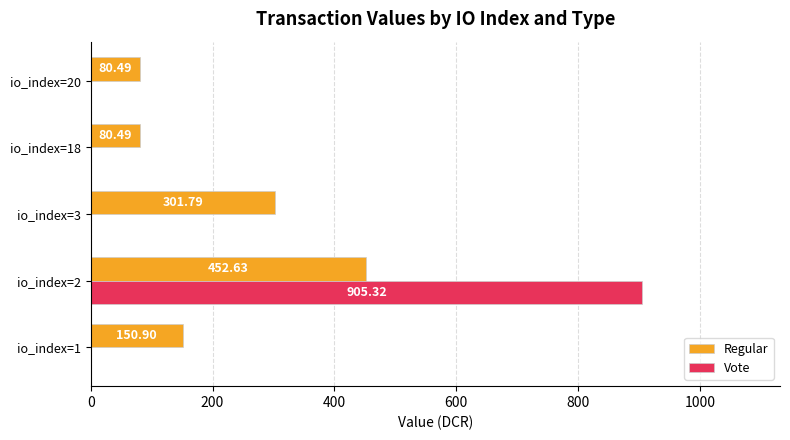

Which series changed the most between io_index=3 and io_index=20?

Regular